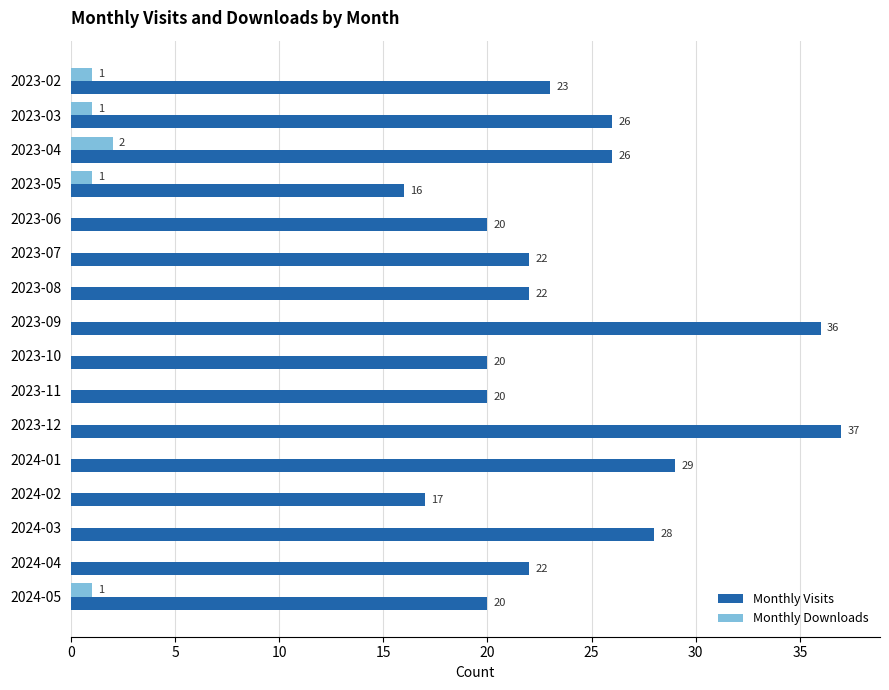

Between 2023-09 and 2023-12, which series saw the biggest shift?

Monthly Visits